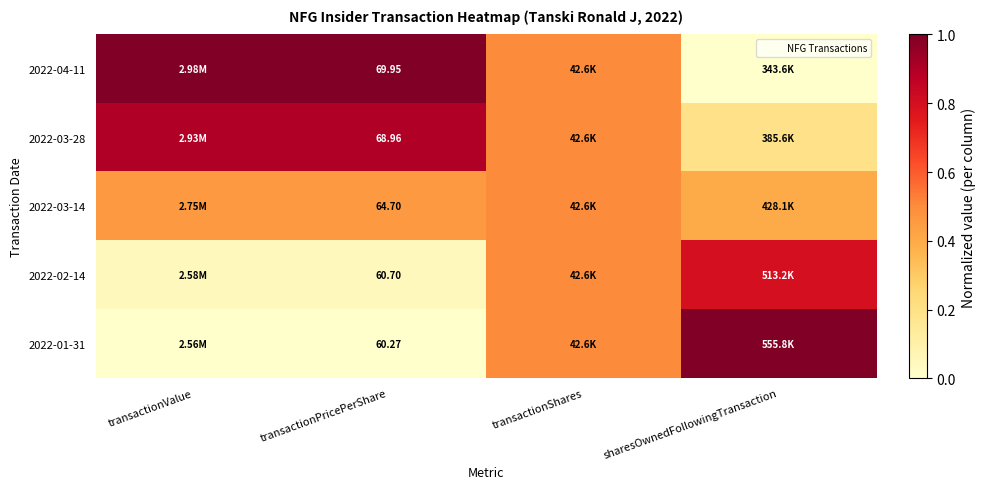

Rank the series by their maximum value, from lowest to highest.

2022-03-14, 2022-02-14, 2022-03-28, 2022-04-11, 2022-01-31